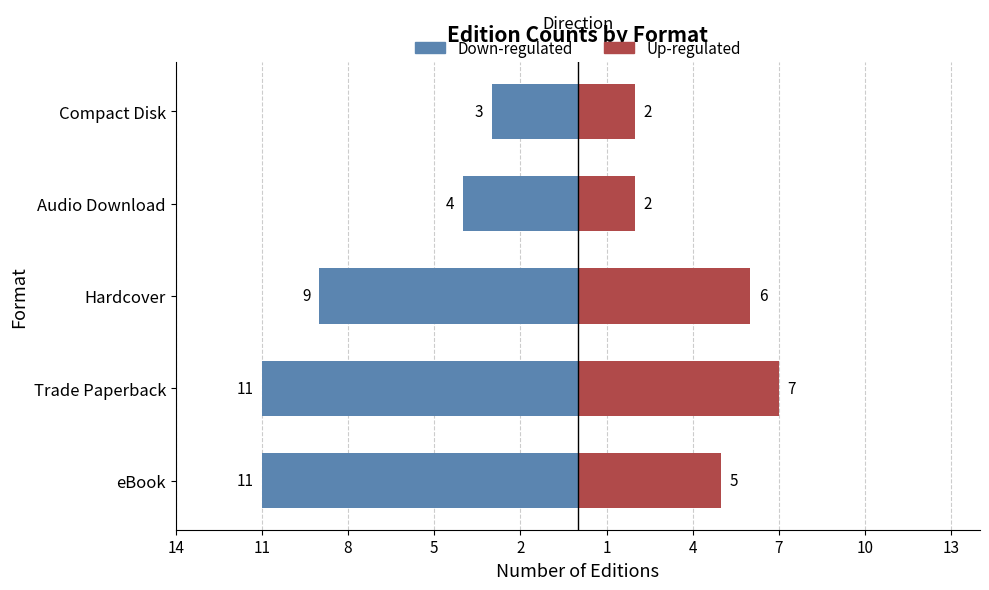

Are the bars horizontal?

Yes